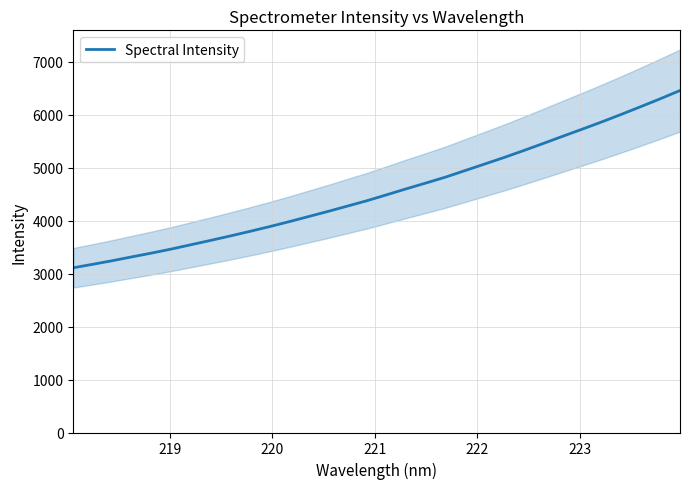

How many data points are above 4489?

16